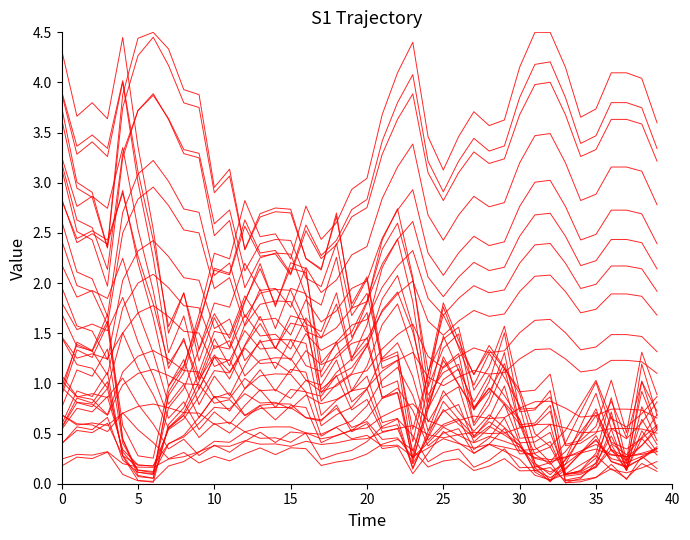

The value at 29 is 0.2. True or false?

False